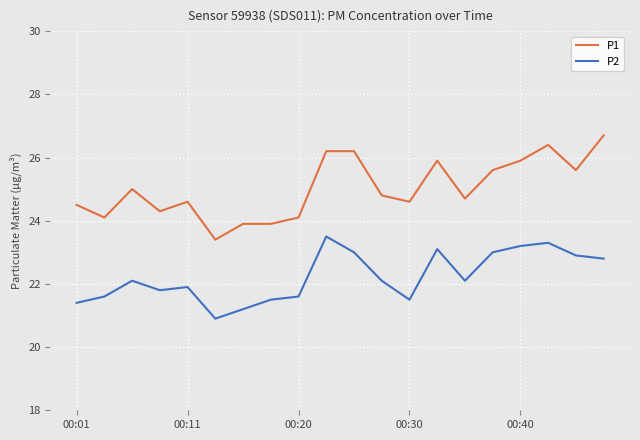

Which series has the widest spread of values?

P1